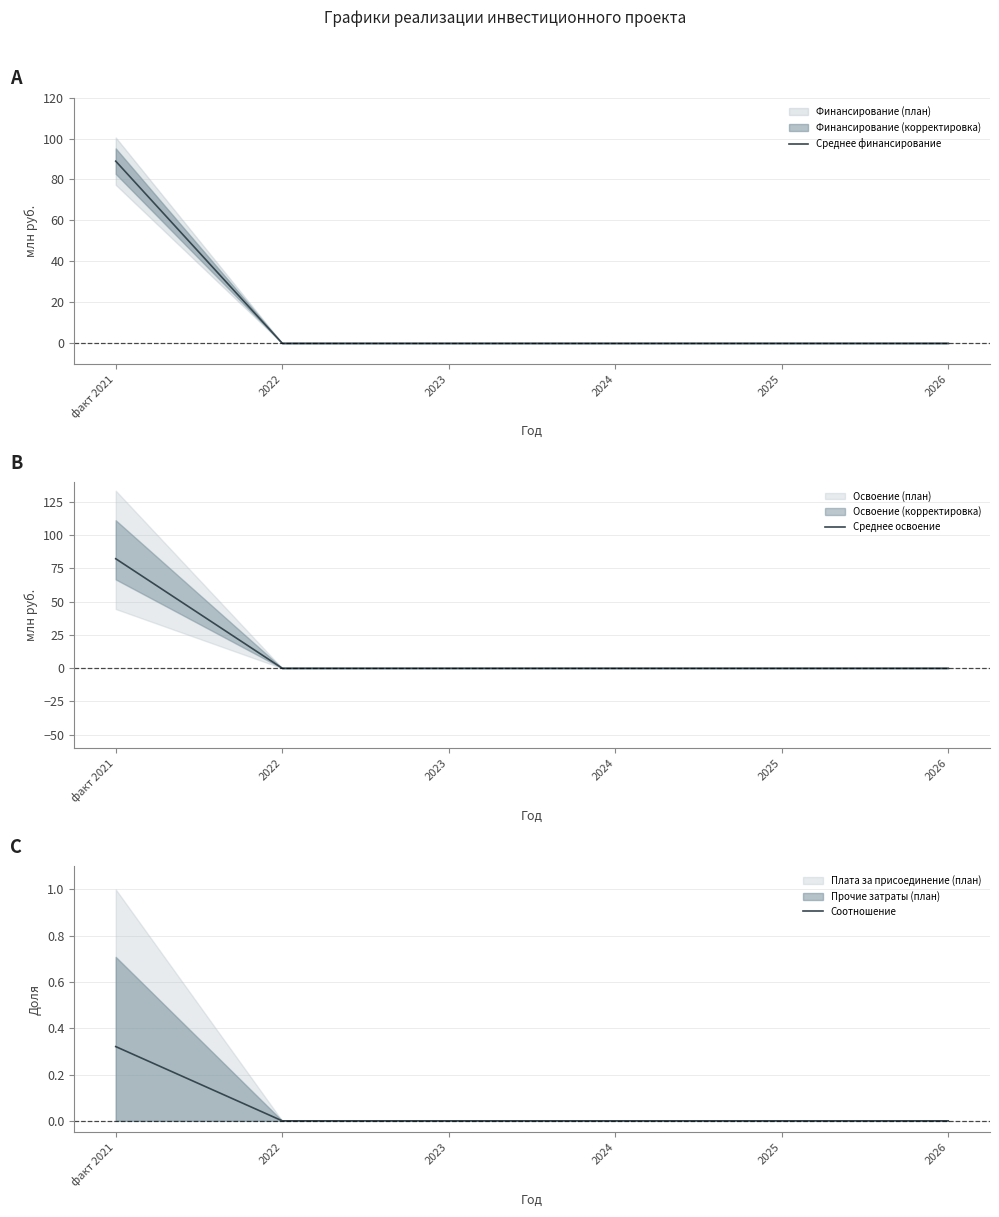

What position from the right is 2024?

3